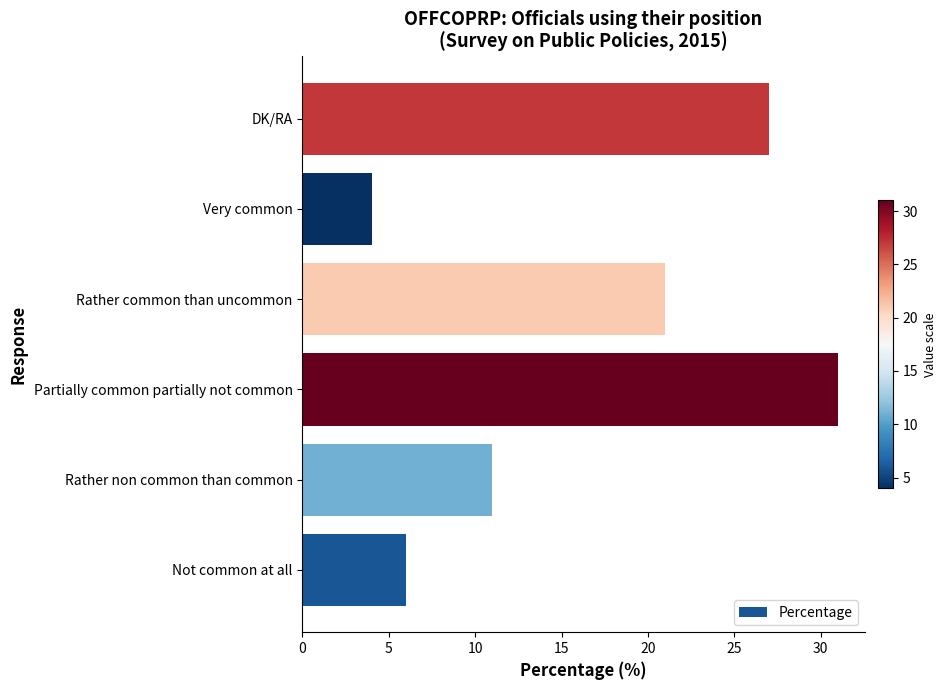

At which label is the value closest to 17?

Rather common than uncommon